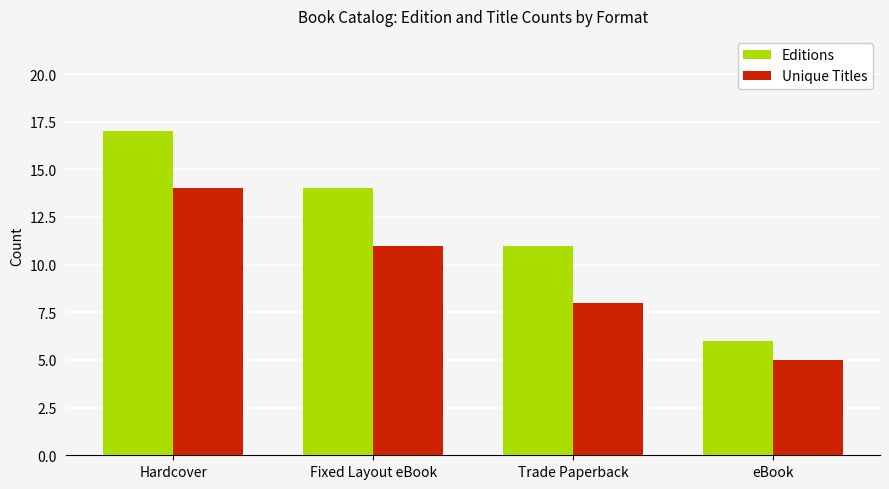

How many groups of bars are there?

4